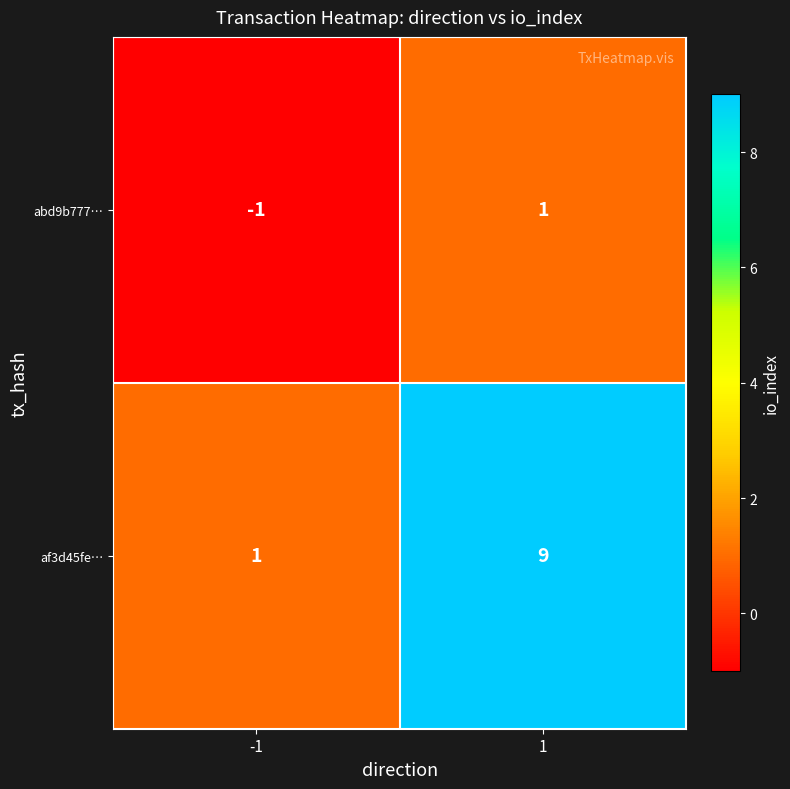

How many data points in abd9b777… are less than 1?

1